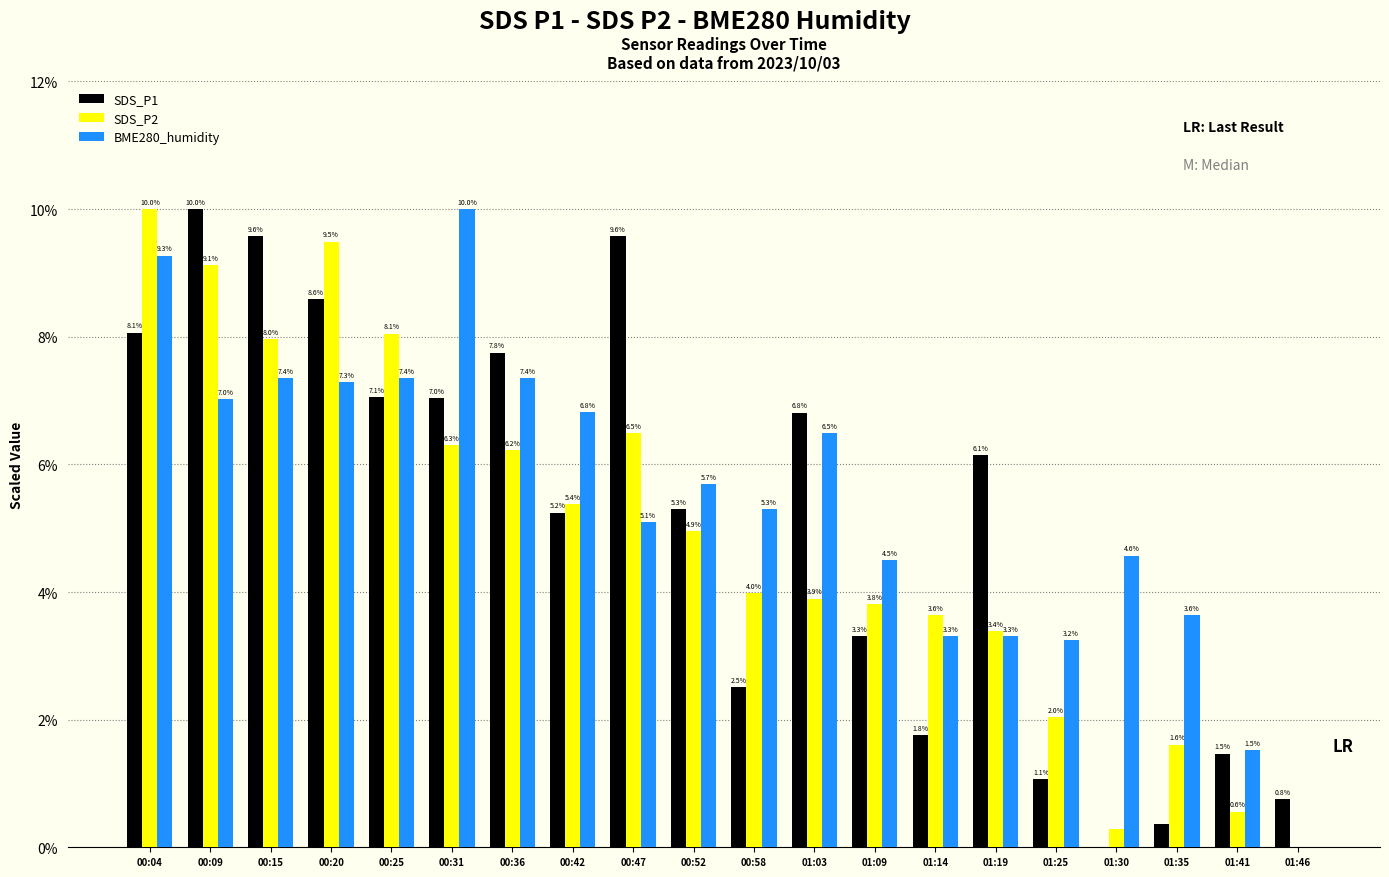

How many data points in BME280_humidity are above 5?

12